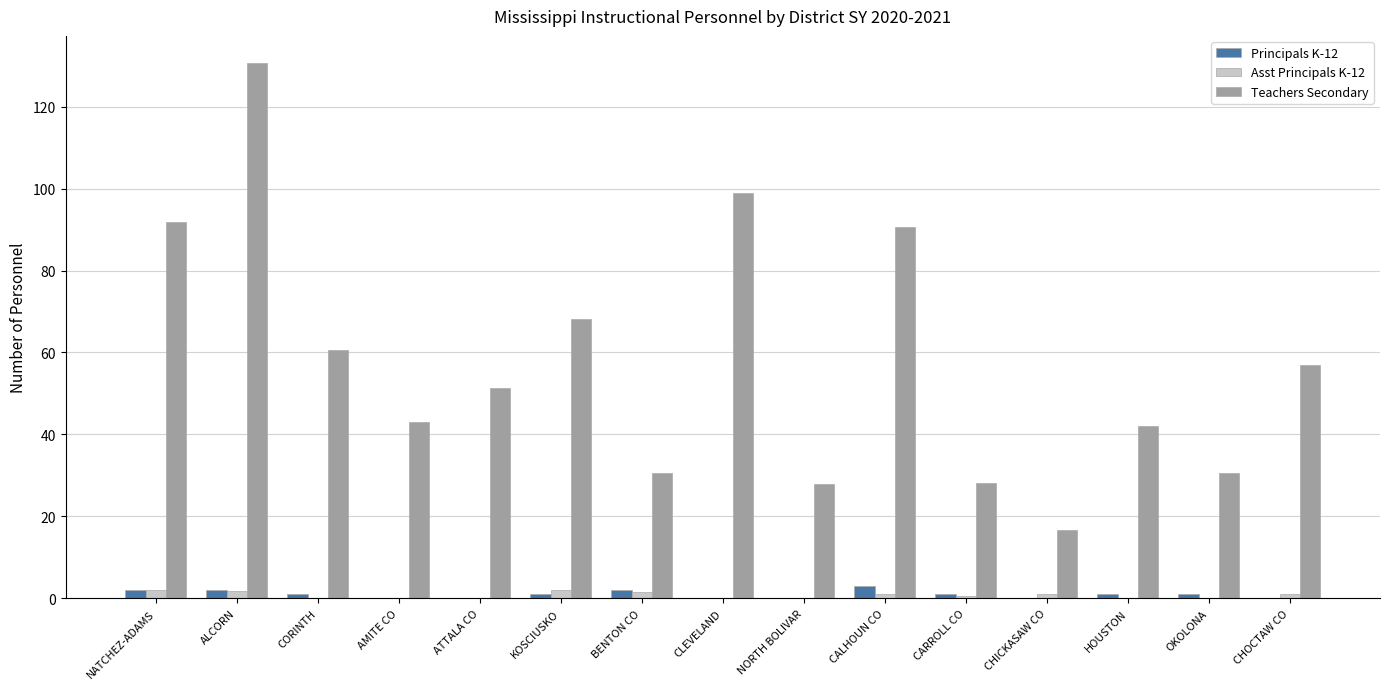

Between CORINTH and NORTH BOLIVAR, which series saw the biggest shift?

Teachers Secondary